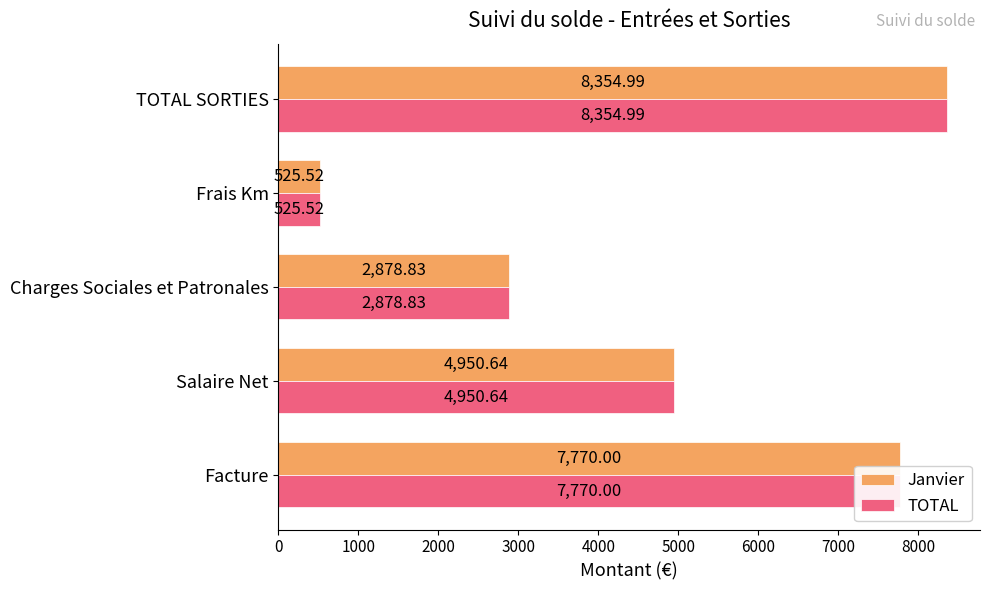

What is the sum of all TOTAL values?

24480.0